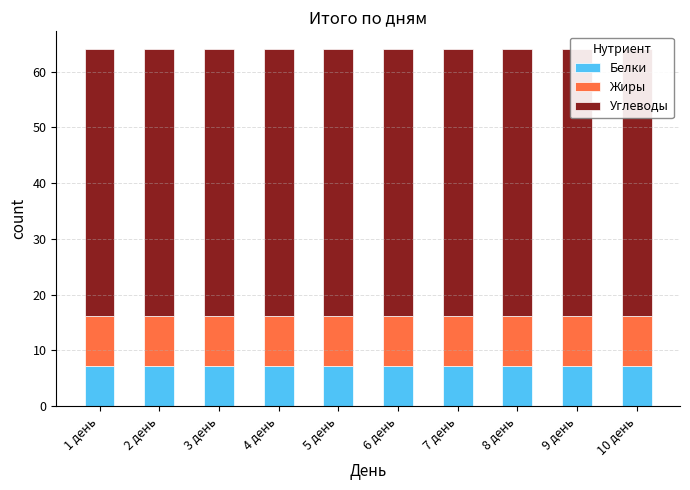

True or false: Белки has a value of 4.4 at 7 день.

False